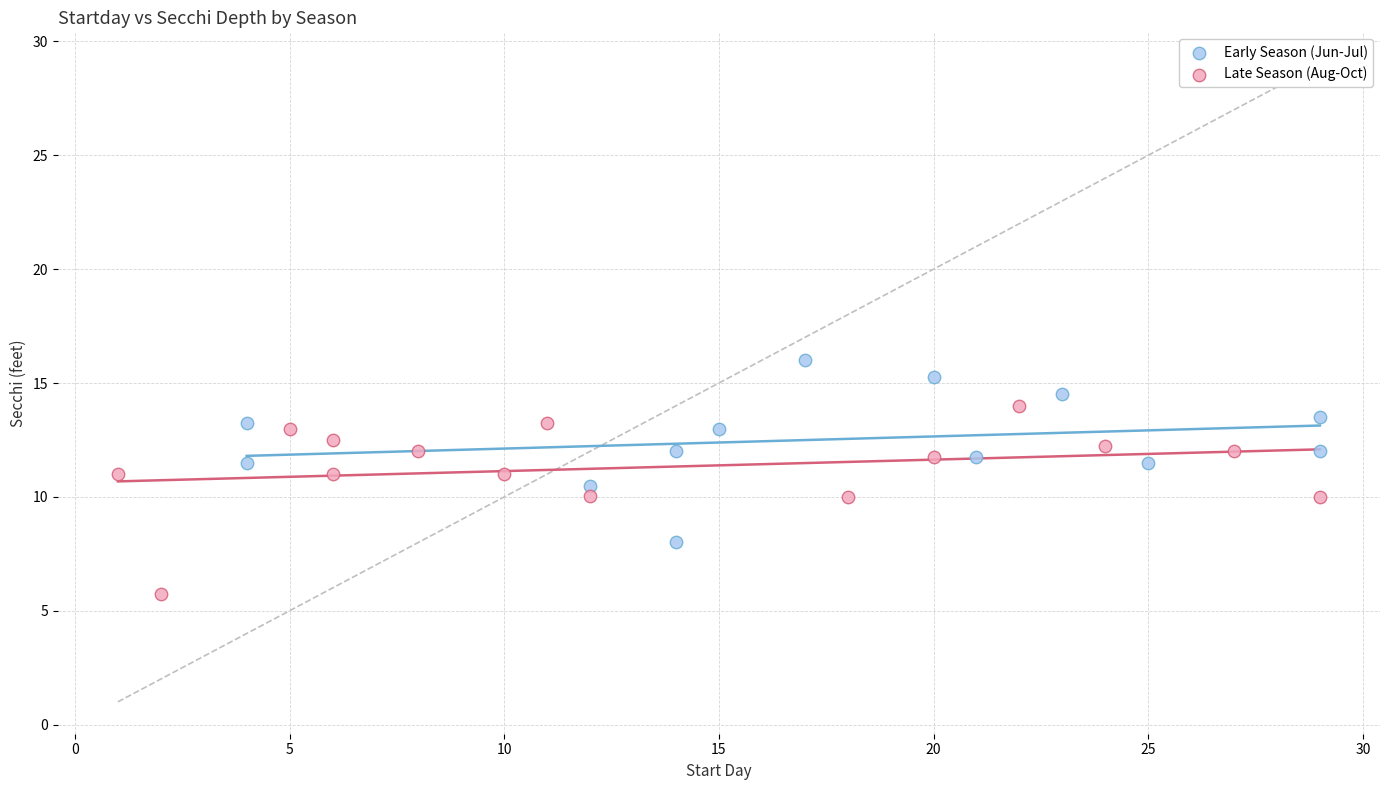

Which series reaches the maximum Y coordinate?

Early Season (Jun-Jul)